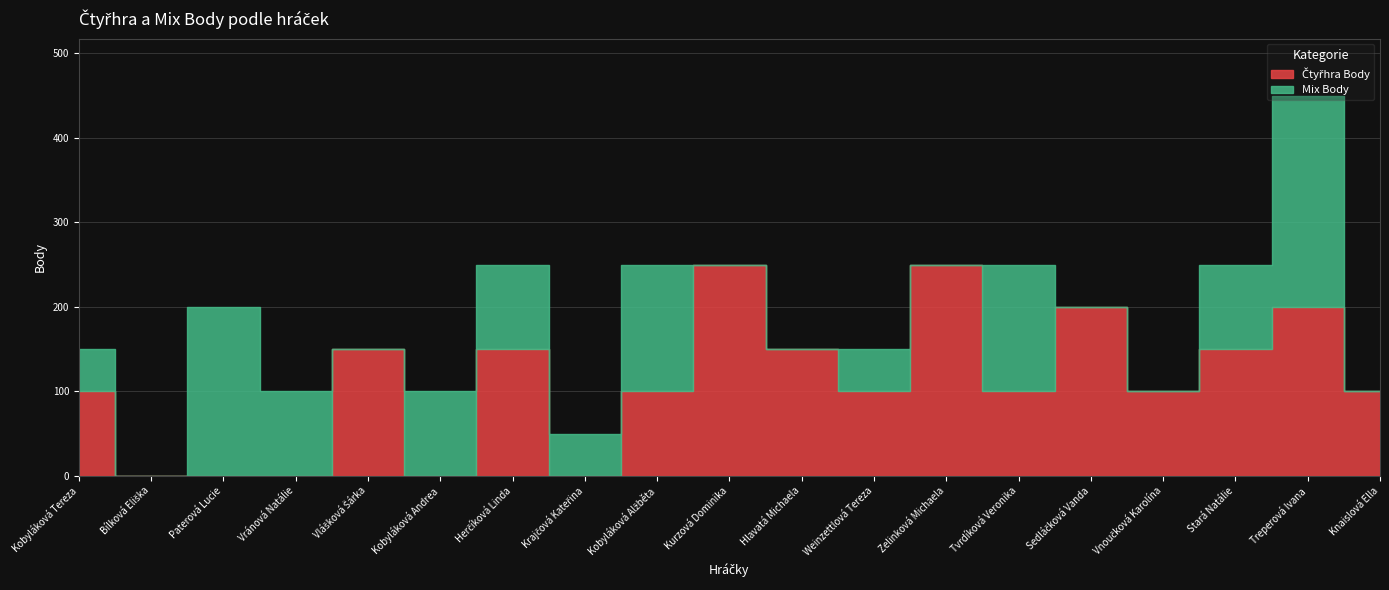

Does the chart have visible grid lines?

Yes